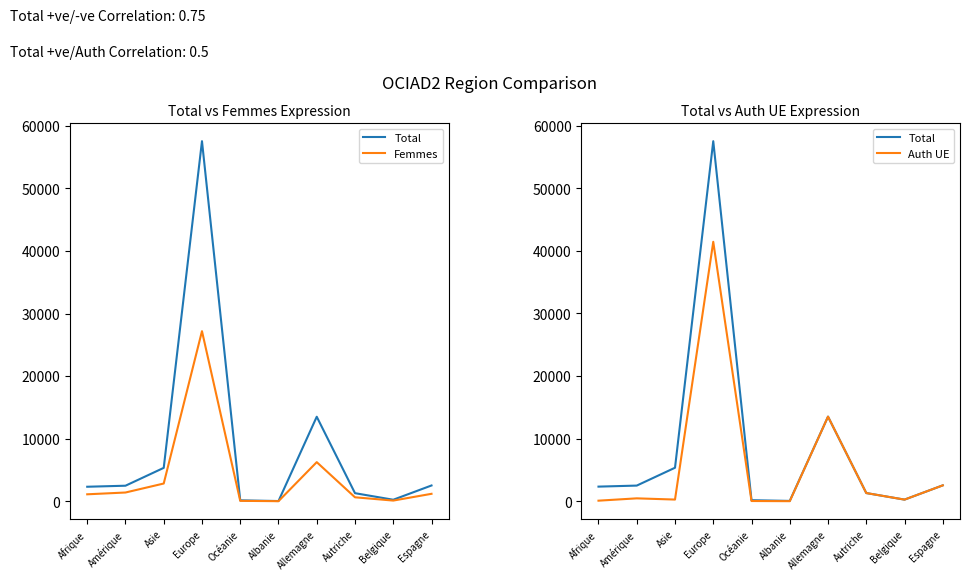

How many intersections are there between Auth UE and Femmes?

3